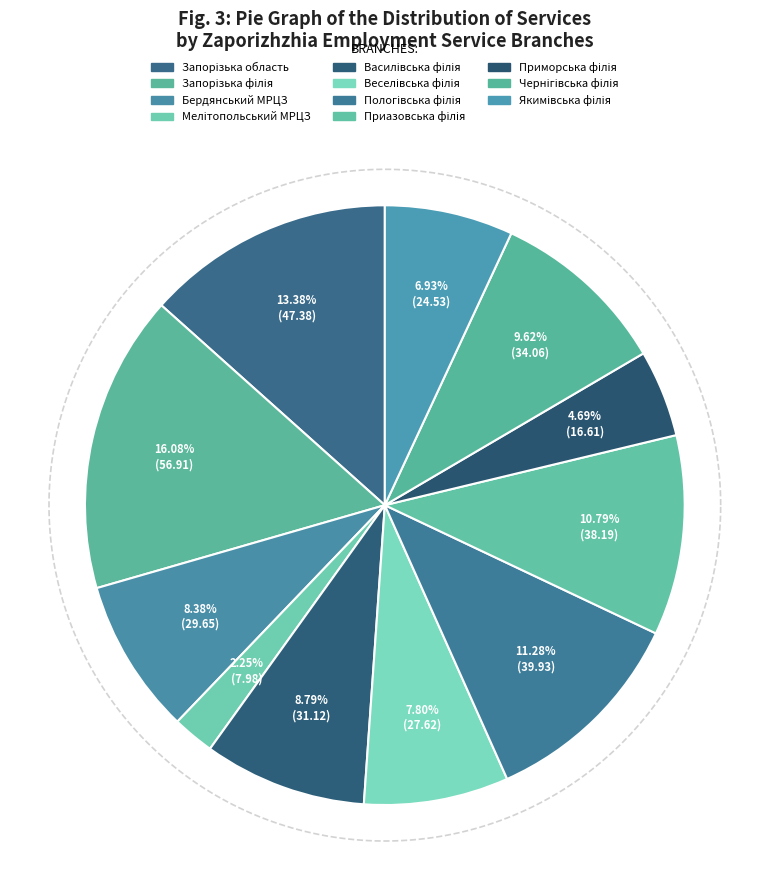

To the nearest percent, what is the average slice percentage?

9%